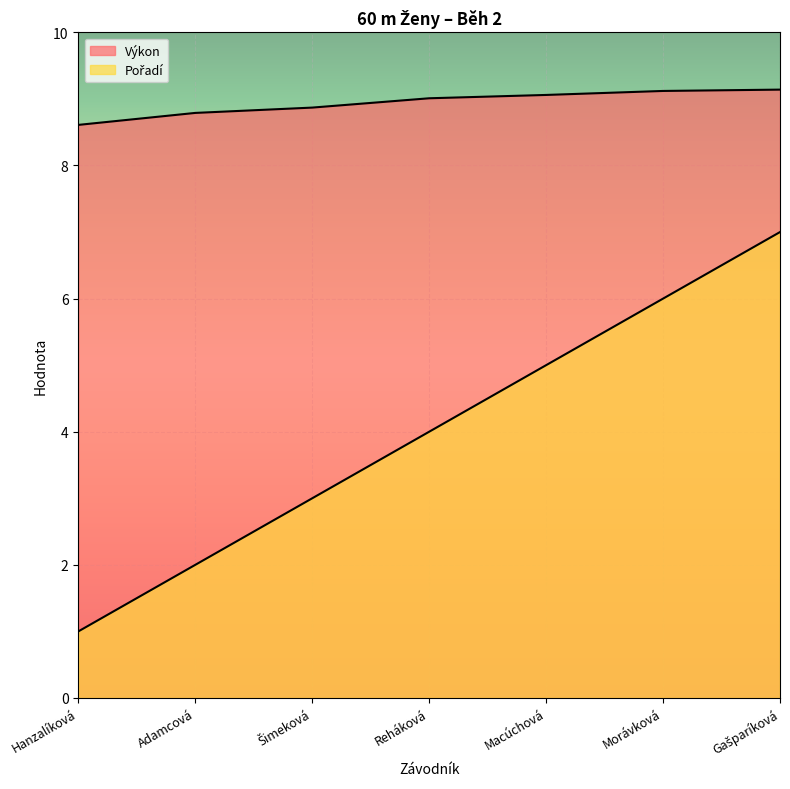

Reading left to right, extract all data points from this chart.

Pořadí: 1.0	2.0	3.0	4.0	5.0	6.0	7.0
Výkon: 8.6	8.8	8.9	9.0	9.1	9.1	9.1